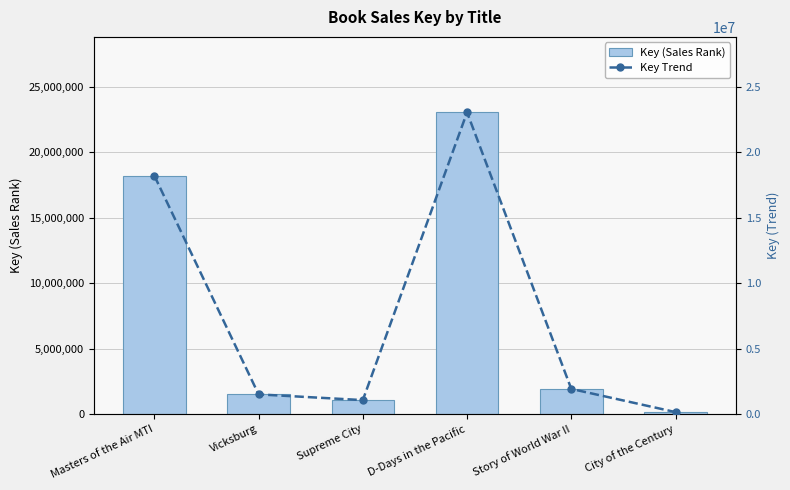

What is the difference between the maximum and minimum values in the Key (Sales Rank) series?

22882280